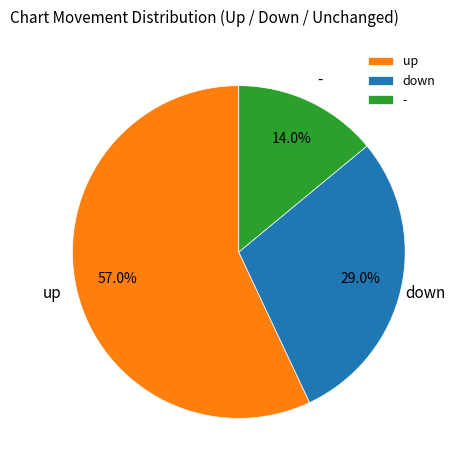

True or false: down accounts for 29% of the total.

True